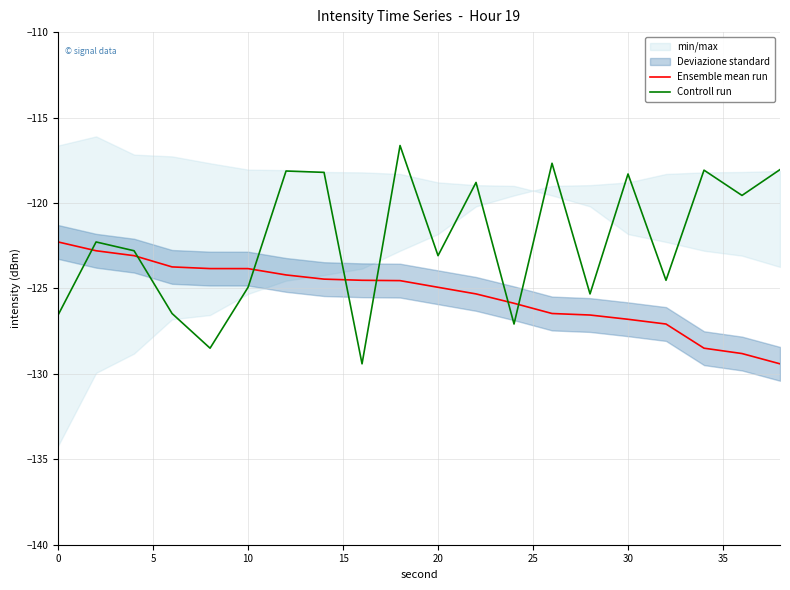

Reading left to right, what are all the values shown in this chart?

Ensemble mean run: -122.3	-122.8	-123.1	-123.7	-123.8	-123.8	-124.2	-124.5	-124.5	-124.5	-124.9	-125.3	-125.9	-126.5	-126.6	-126.8	-127.1	-128.5	-128.8	-129.4
Controll run: -126.6	-122.3	-122.8	-126.5	-128.5	-124.9	-118.1	-118.2	-129.4	-116.6	-123.1	-118.8	-127.1	-117.7	-125.3	-118.3	-124.5	-118.1	-119.6	-118.0